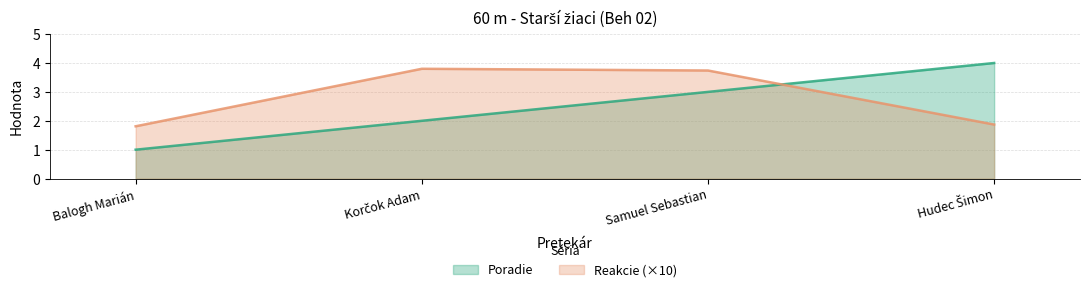

What is the smallest value displayed?

1.0